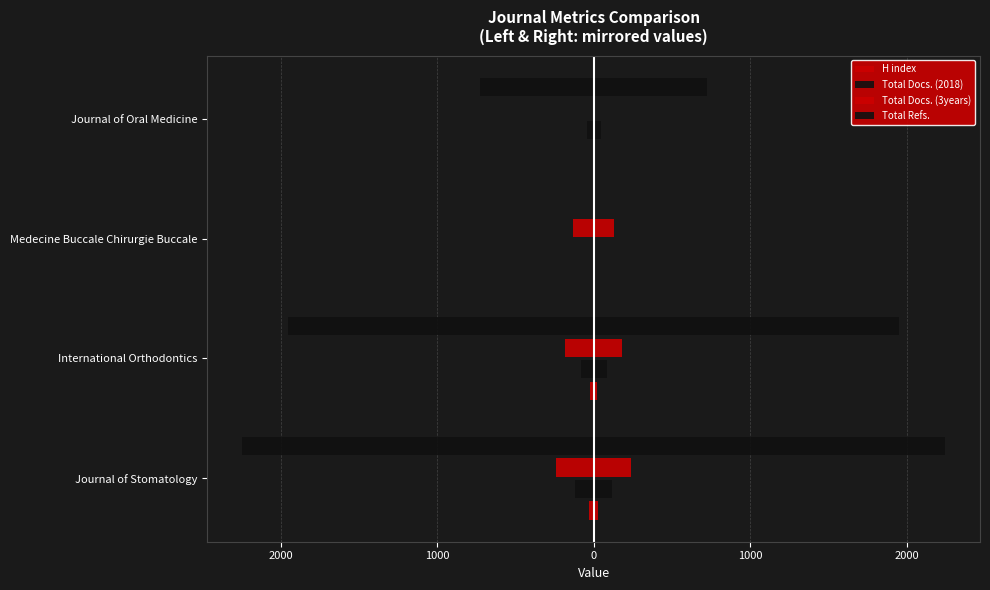

What is the value of the H index bar at the 3rd from the left?

-6